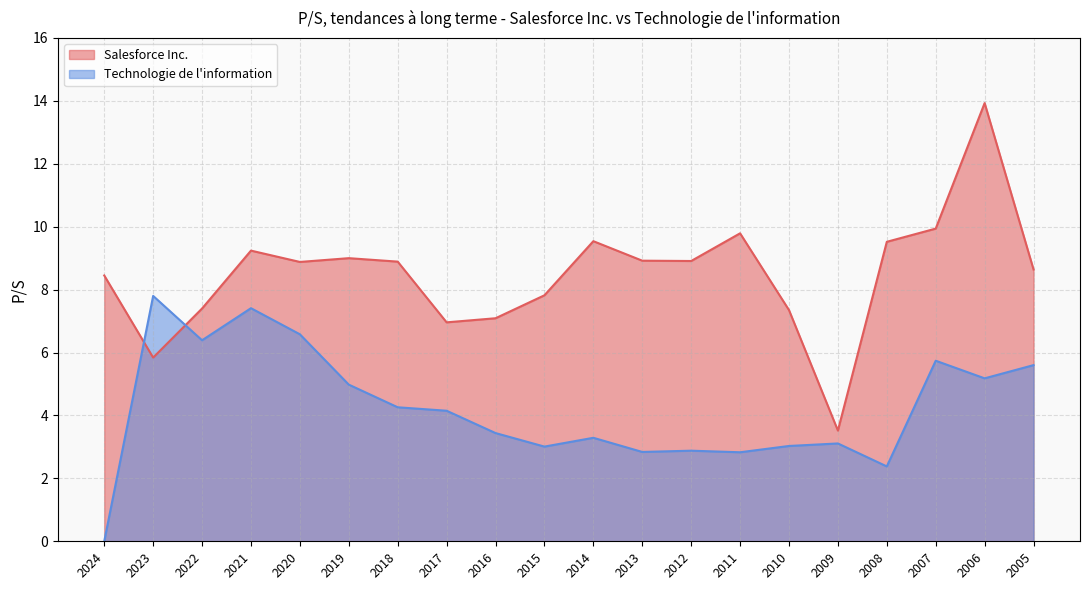

How many times do Salesforce Inc. and Technologie de l information cross each other?

2